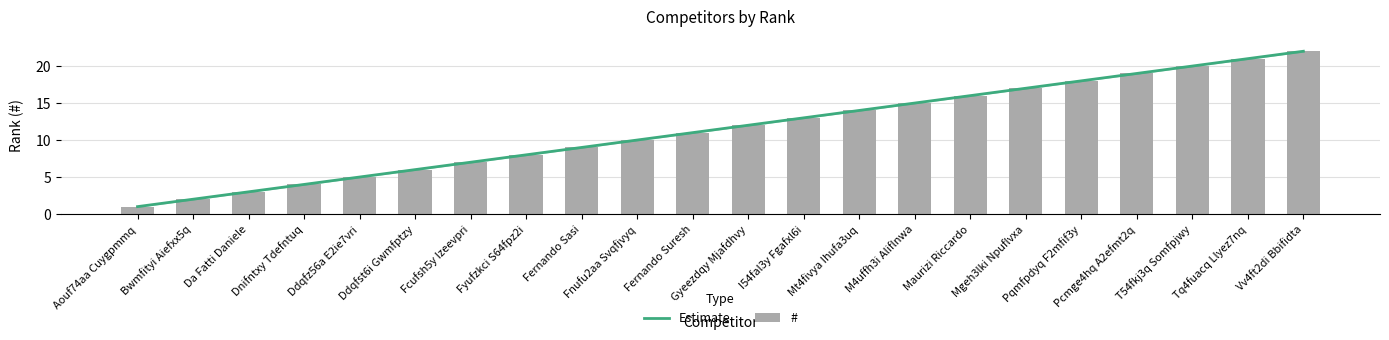

Is it true that the value at T54fkj3q Somfpjwy is 33?

False